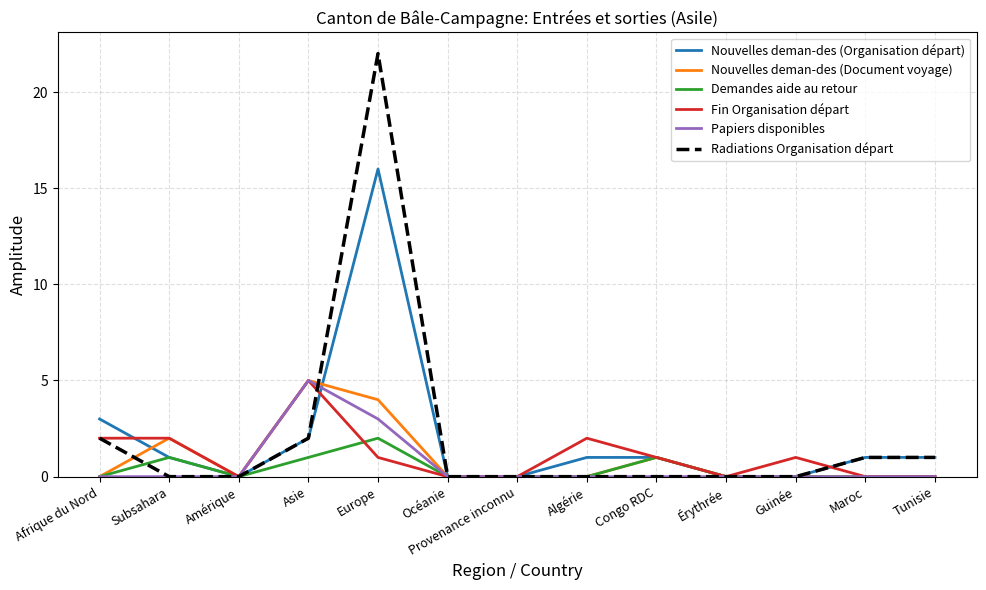

True or false: Nouvelles deman-des (Organisation départ) has a value of 0 at Guinée.

True